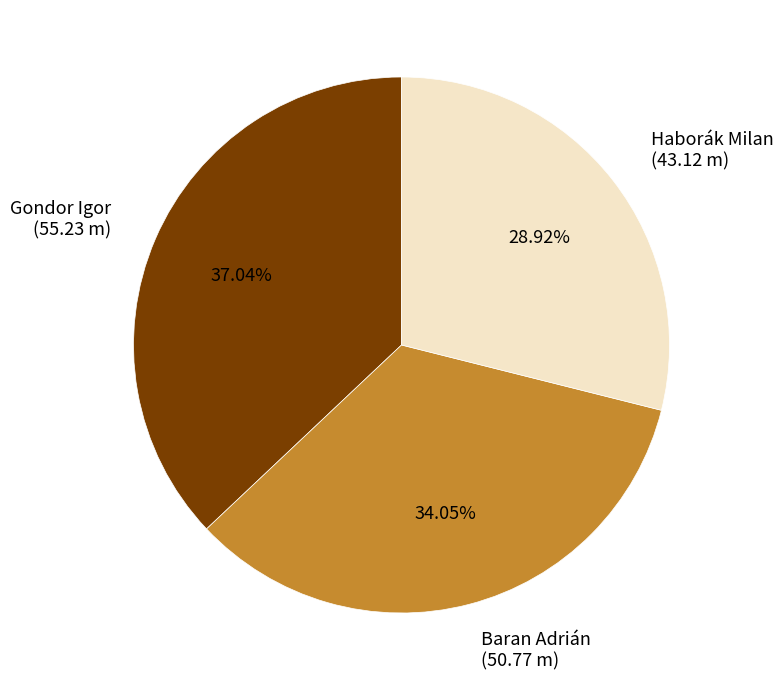

To the nearest percent, what is the difference between the Baran Adrián and Haborák Milan slice percentages?

5%